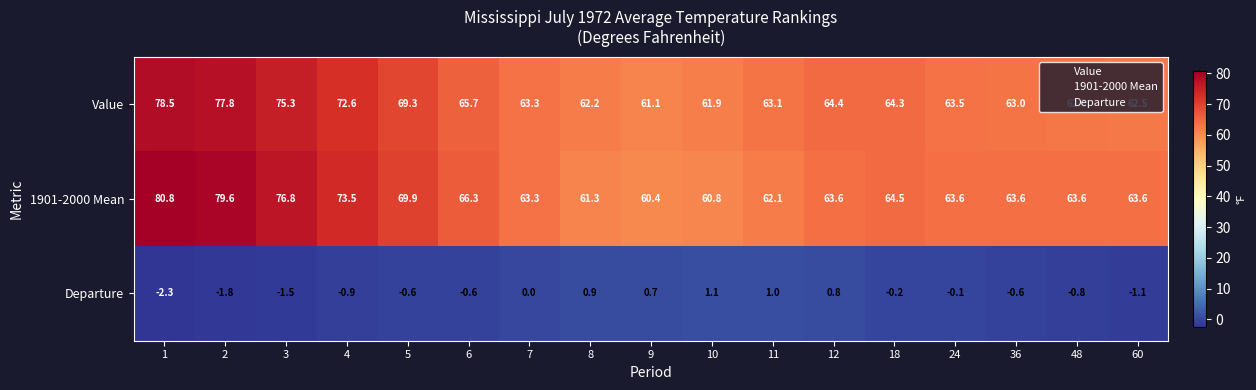

At 10, list the series in order from smallest to largest.

Departure, 1901-2000 Mean, Value